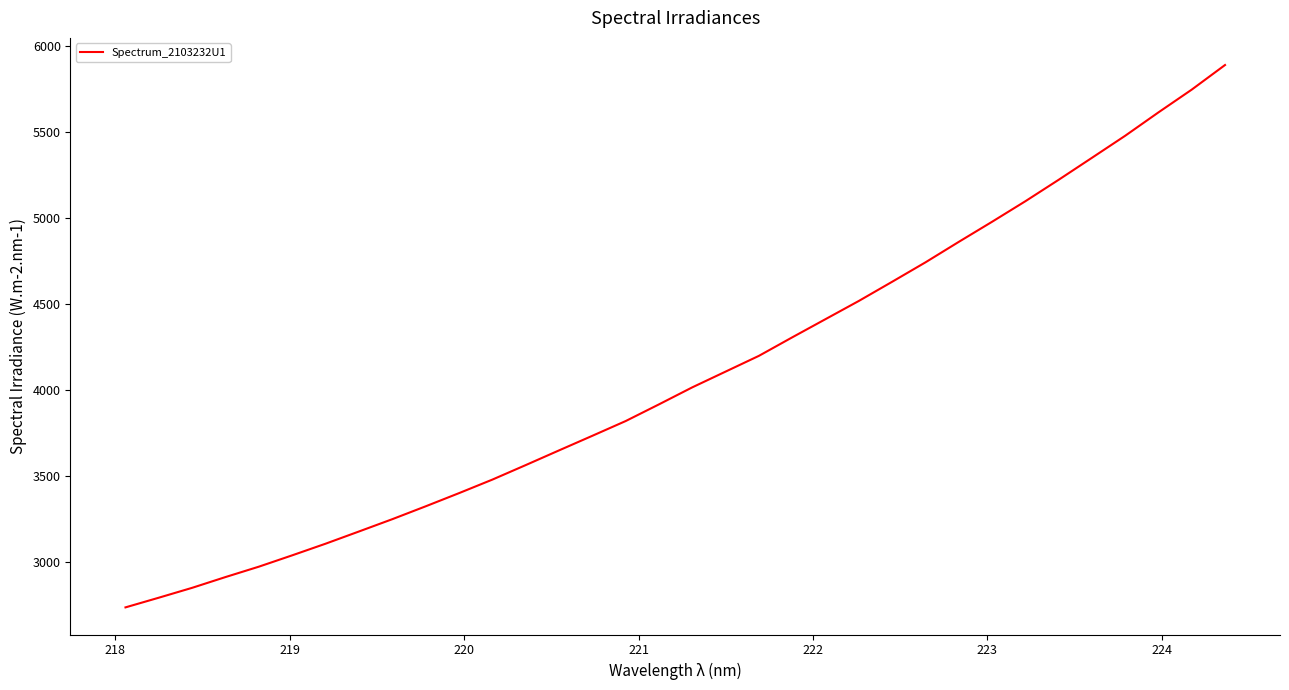

What is the smallest value displayed?

2733.4